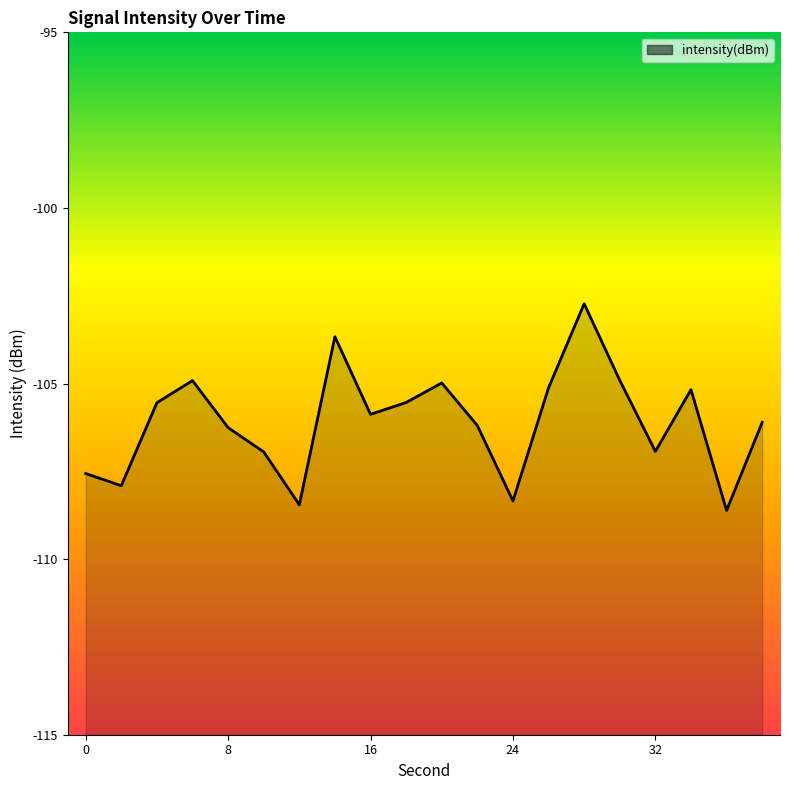

The value at 2 is -107.9. True or false?

True